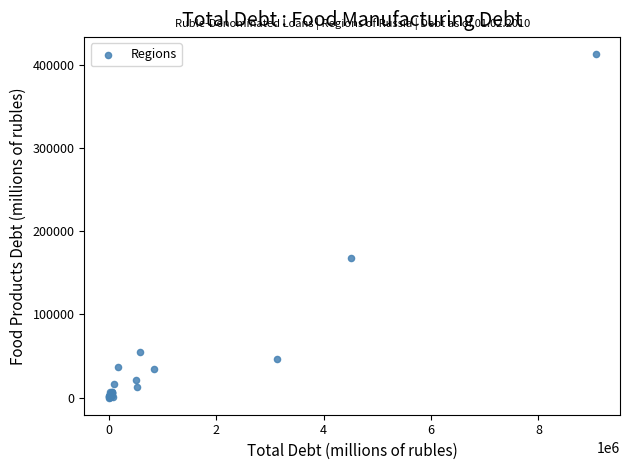

What Y value in the scatter plot is closest to 206320?

167810